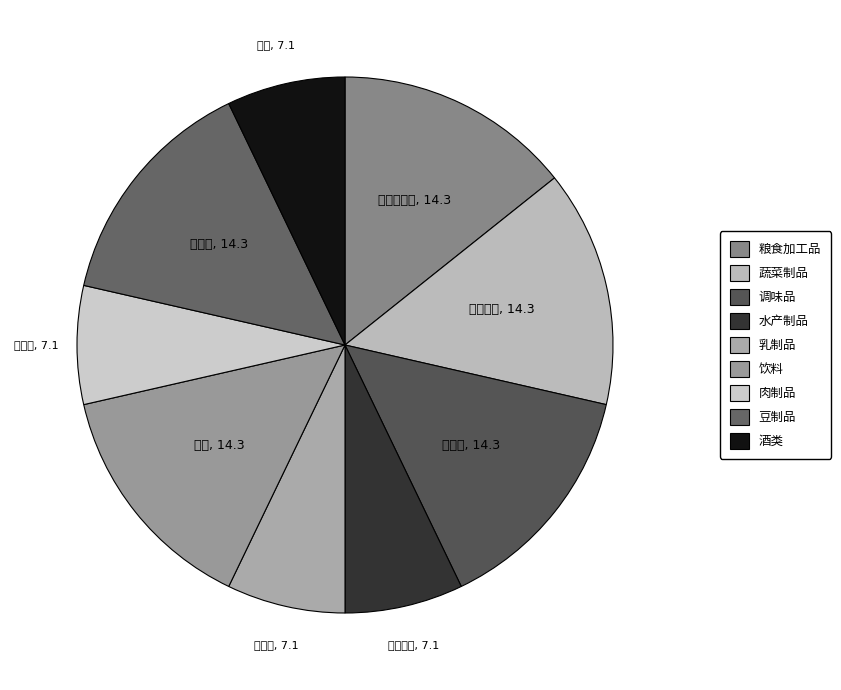

Is 肉制品 the majority of the pie?

No